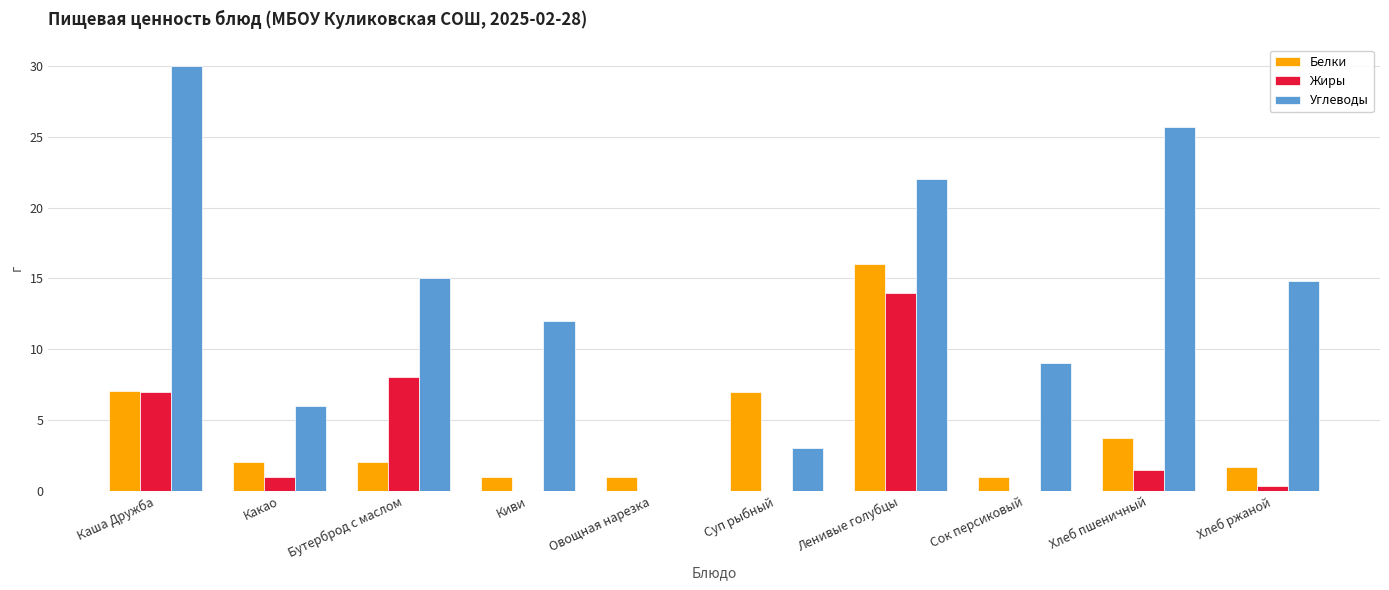

Where does the Углеводы series first go above 14?

Каша Дружба